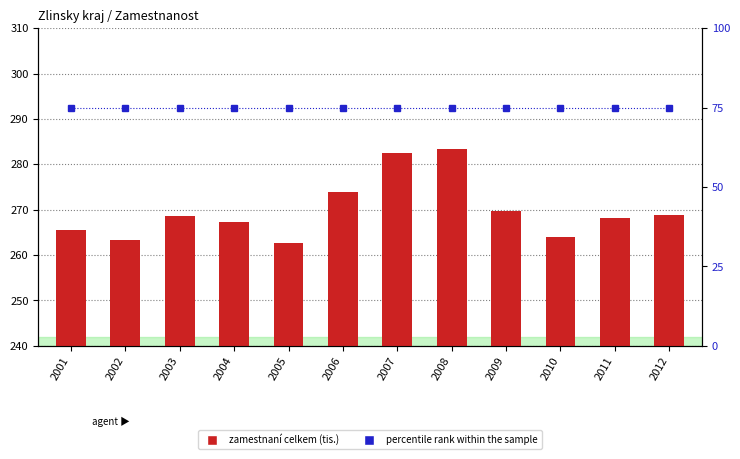

What is the difference between the highest and lowest values at 2003?

193.7